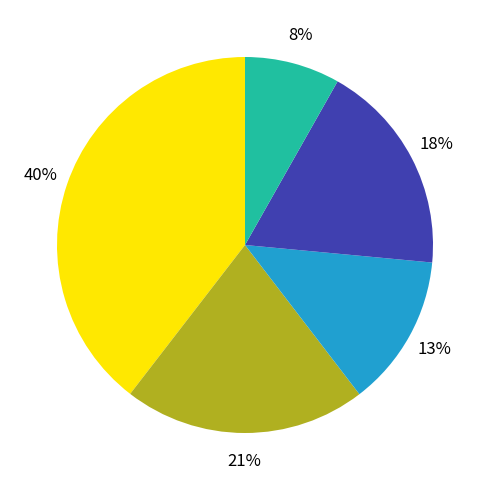

To the nearest percent, what is the average slice percentage?

20%